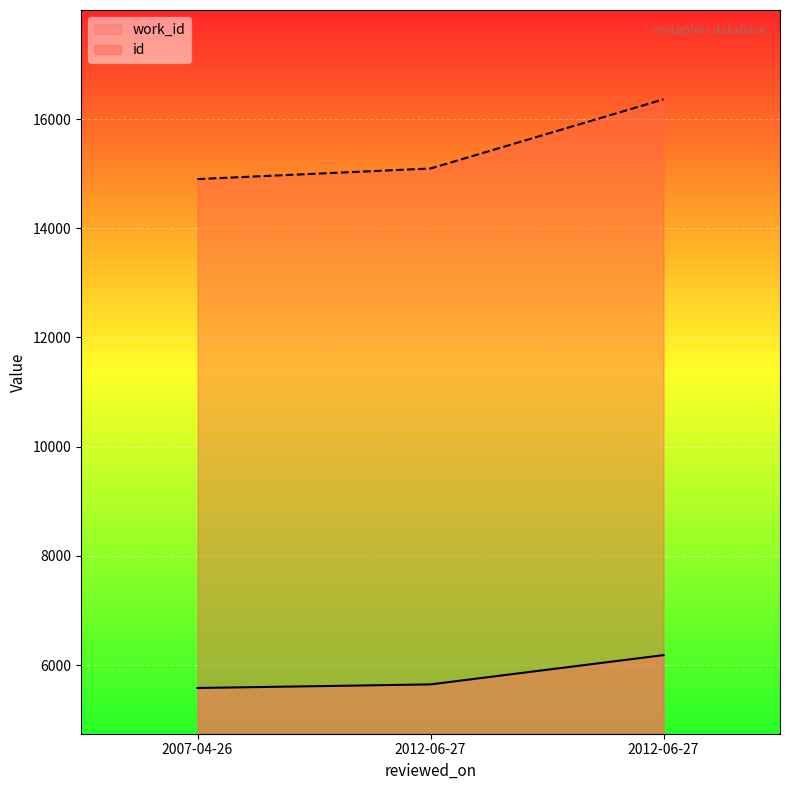

How many categories are shown in the chart?

3